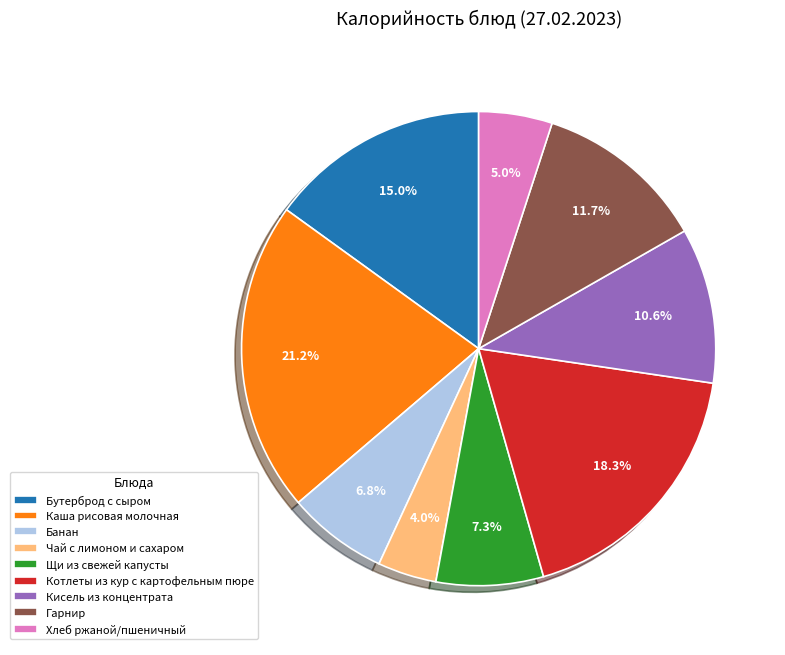

Count the number of slices in the pie.

9